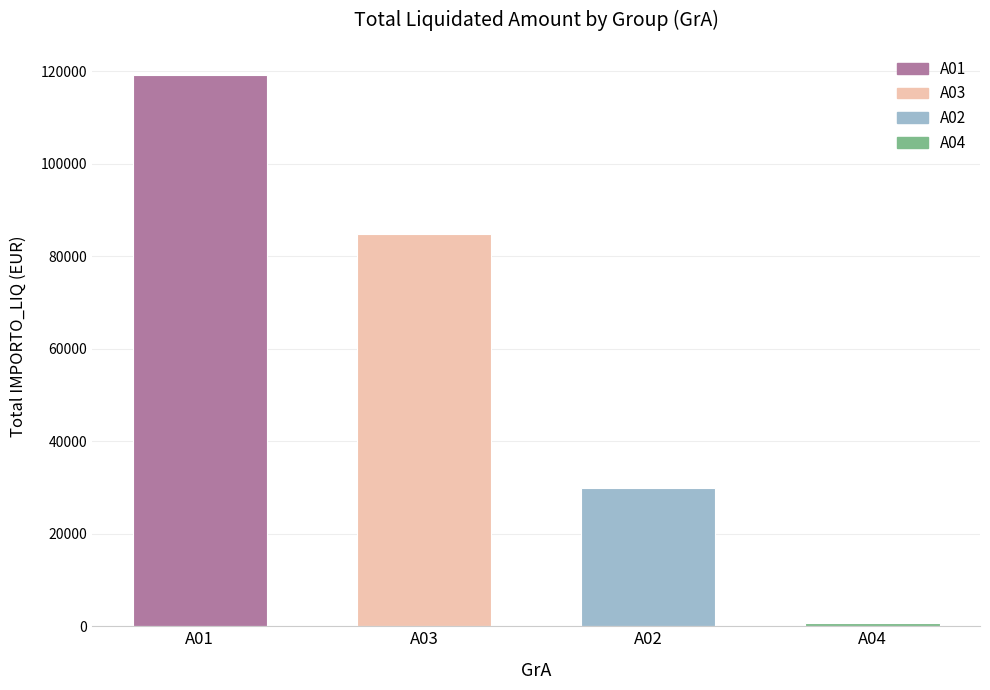

Read the value at A02.

29965.9